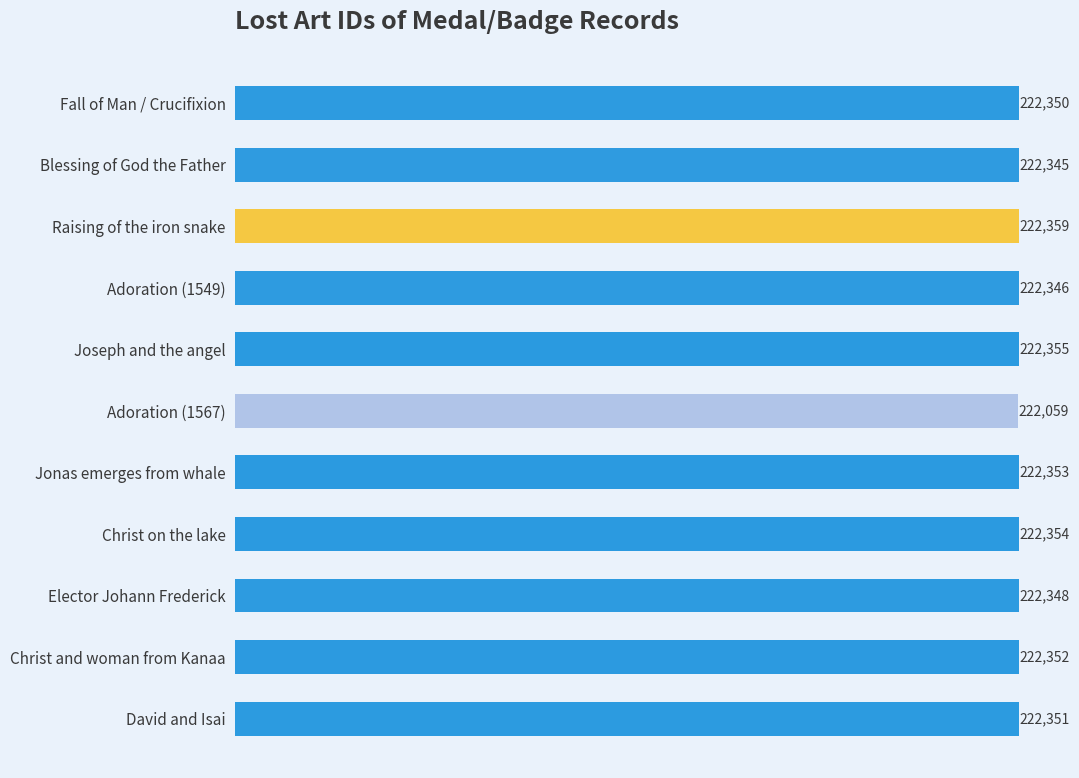

Does the chart contain any negative values?

No